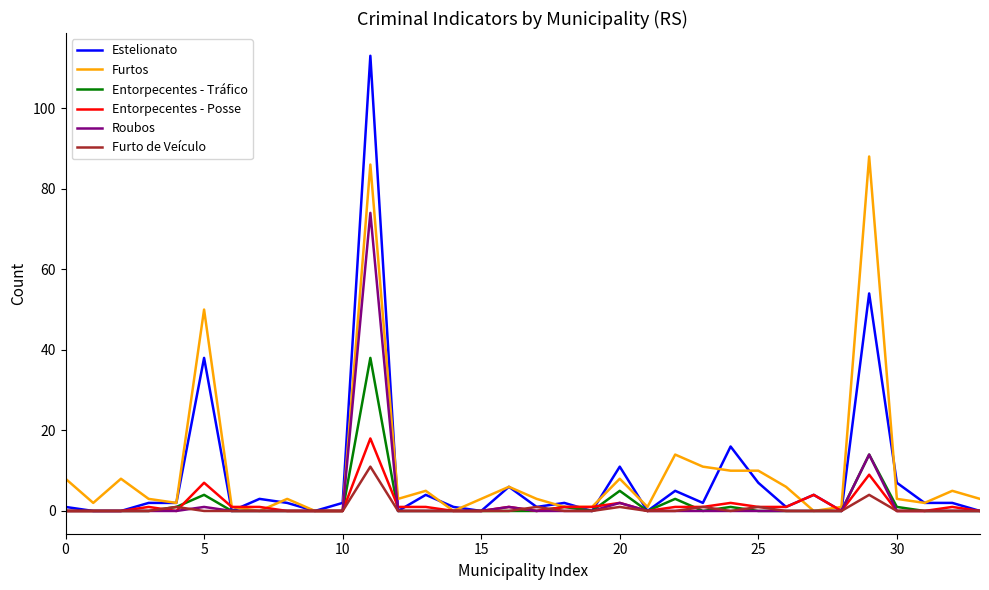

What is the difference between the second highest and second lowest values in the Entorpecentes - Tráfico series?

14